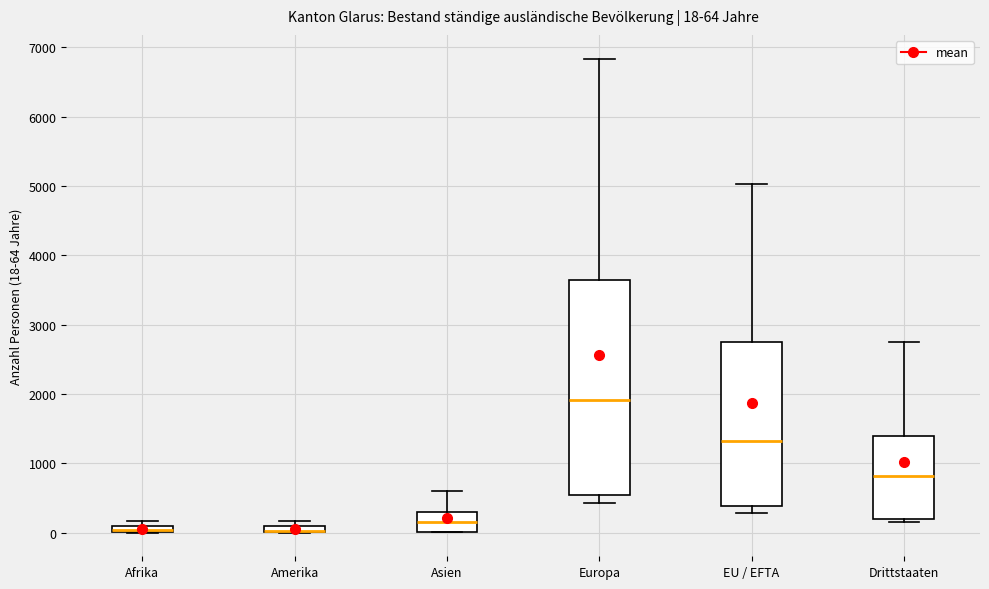

Which box is the tallest, from its lower edge to its upper edge?

Europa